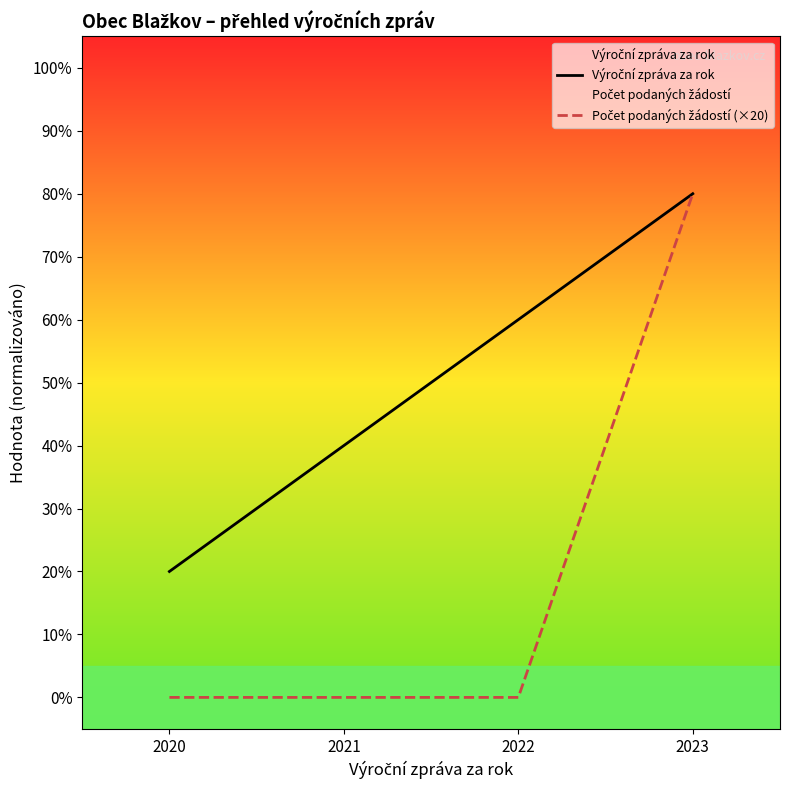

Reading left to right, extract all data points from this chart.

Výroční zpráva za rok: 2020=20	2021=40	2022=60	2023=80
Počet podaných žádostí (×20): 2020=0	2021=0	2022=0	2023=80